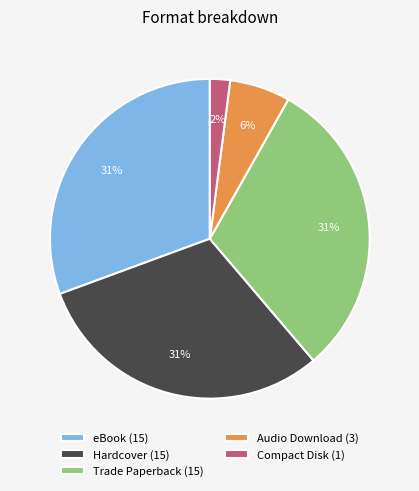

Is there a majority slice in this chart?

No